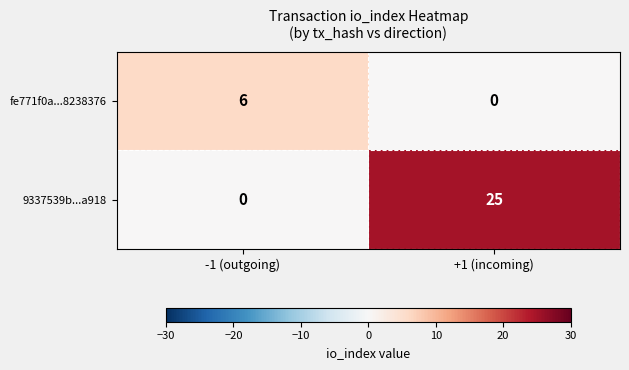

What is the difference between the maximum and minimum values in the 9337539b...a918 series?

25